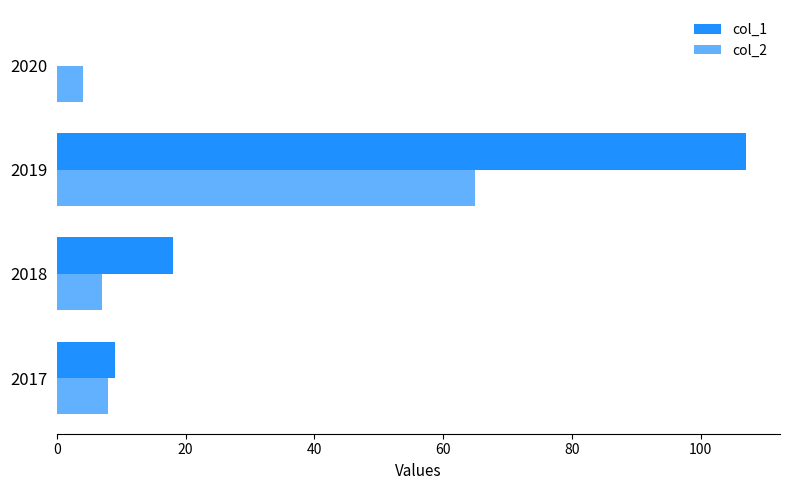

Which series has the widest spread of values?

col_1